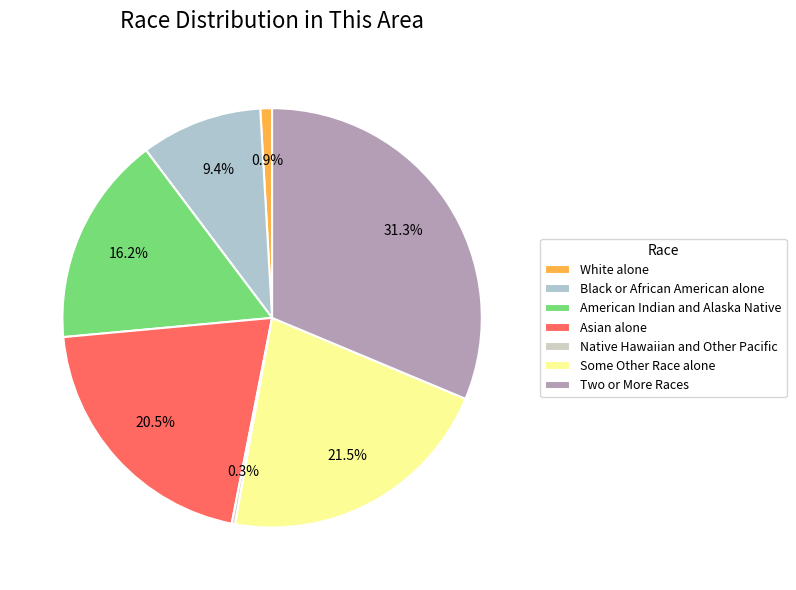

To the nearest percent, what portion does White alone represent?

1%